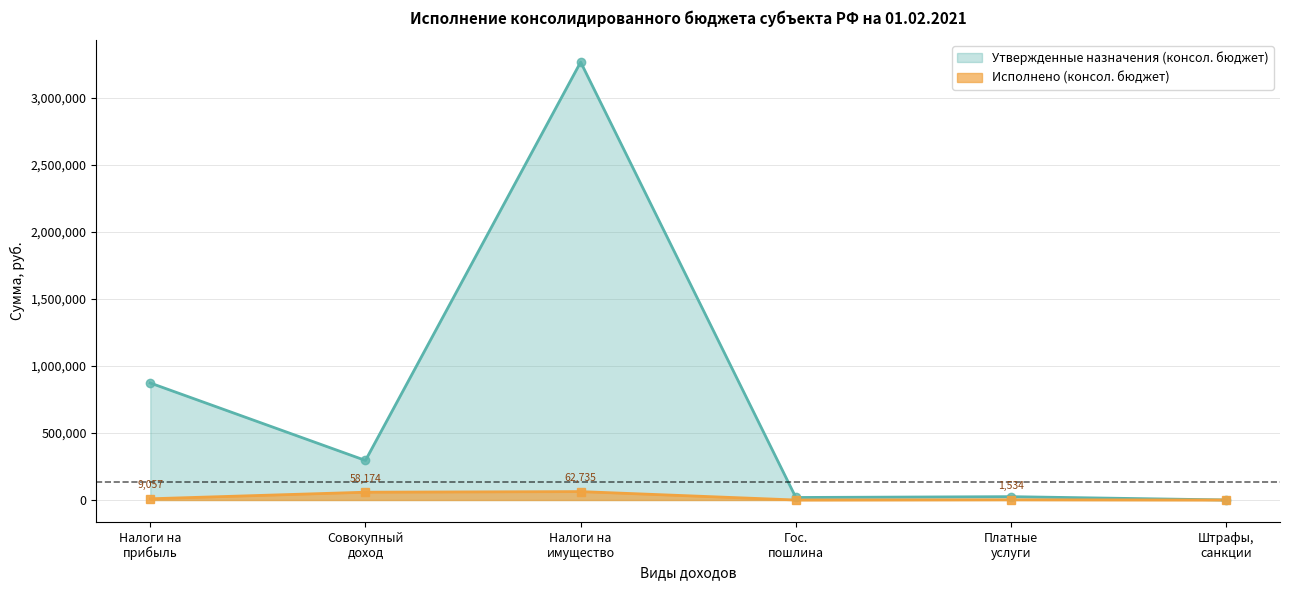

The value of Исполнено (консолидированный бюджет) at Гос. пошлина is 0.0. True or false?

True